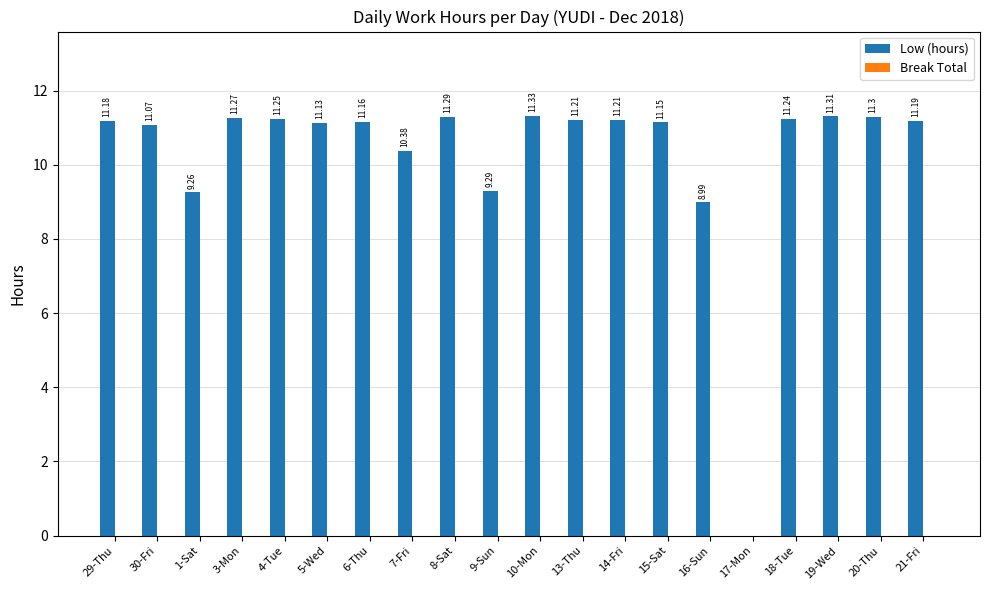

What is the sum of all values?

206.2